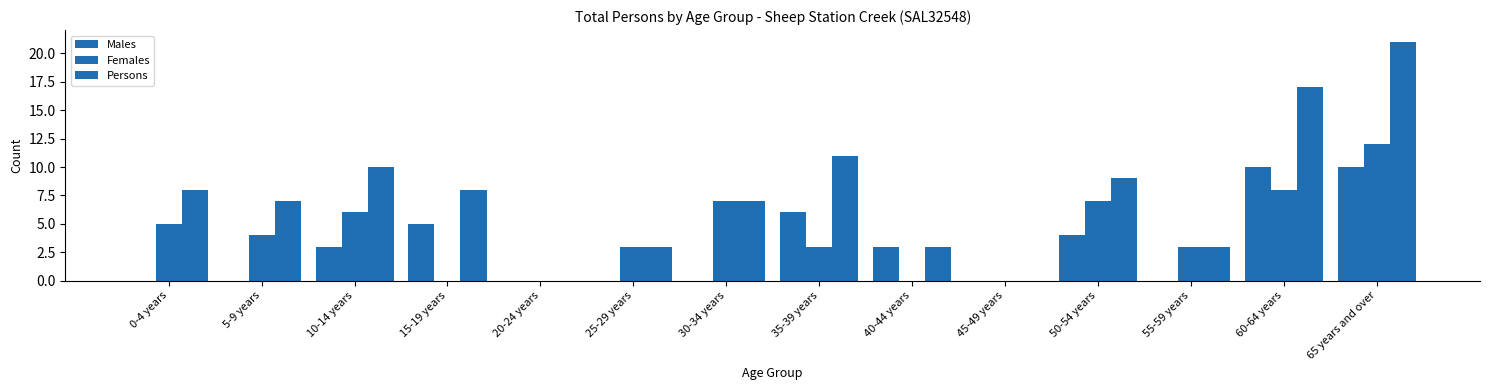

True or false: Males has a value of 0 at 30-34 years.

True